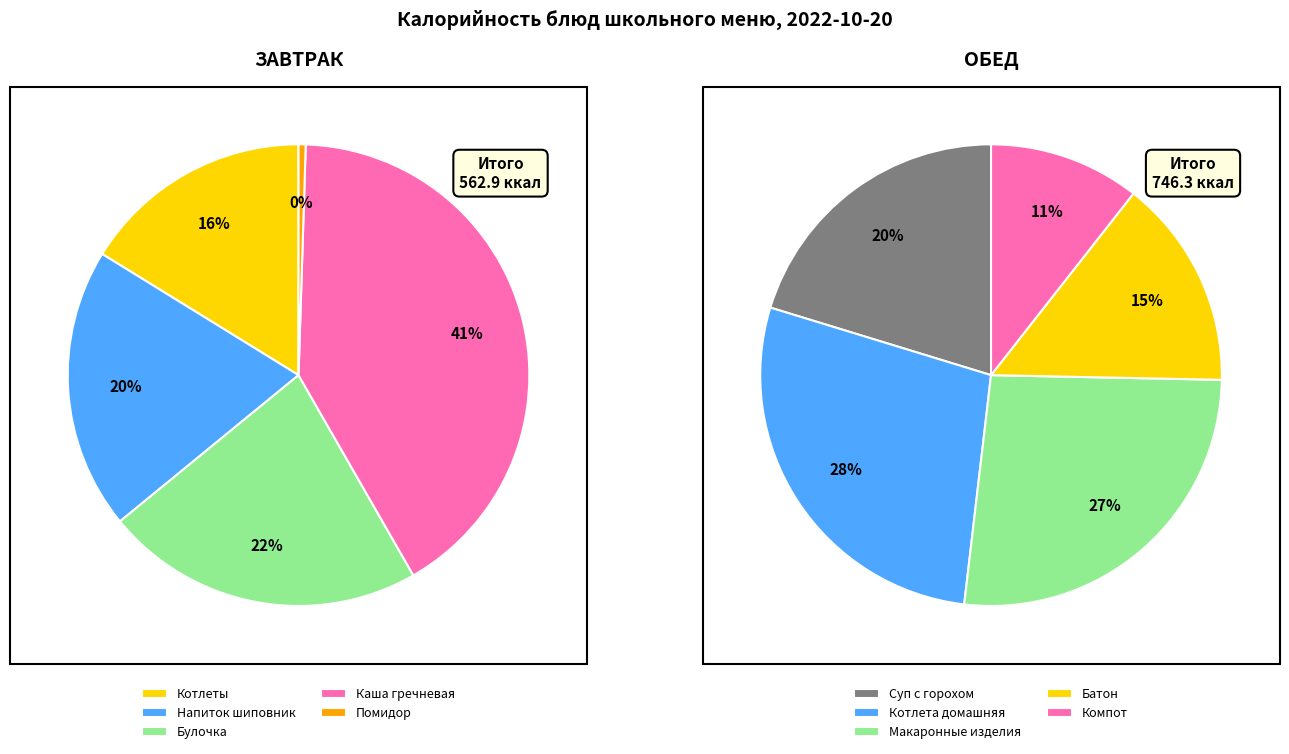

Rank the categories by value from lowest to highest.

Помидор свежий, Компот из черноплодной рябины, Котлеты из филе грудки, Батон, Напиток из плодов шиповника, Булочка Здоровье из ржаной муки, Суп картофельный с горохом с курицей, Макаронные изделия отварные с маслом, Котлета домашняя, Каша гречневая рассыпчатая